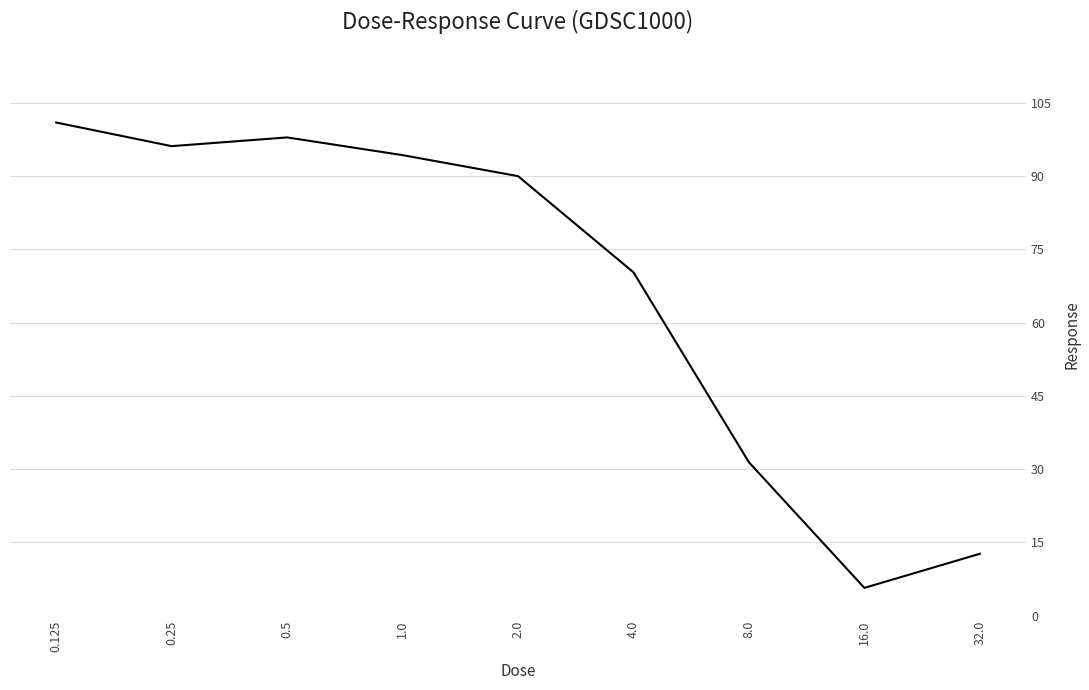

What is the smallest value displayed?

5.7